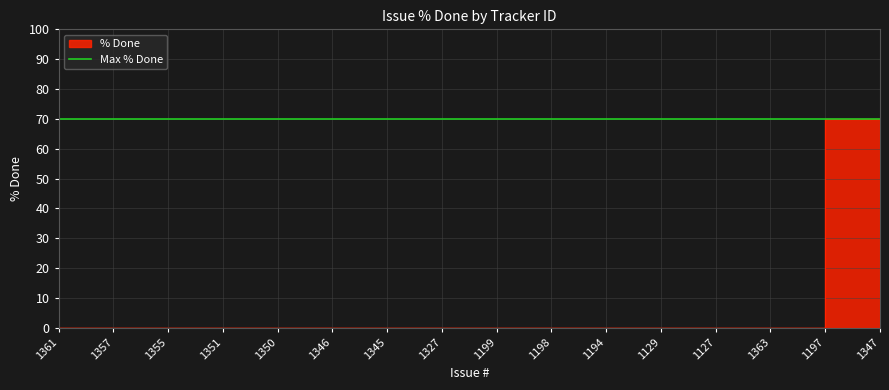

True or false: the data shows 0 at 1194.

True